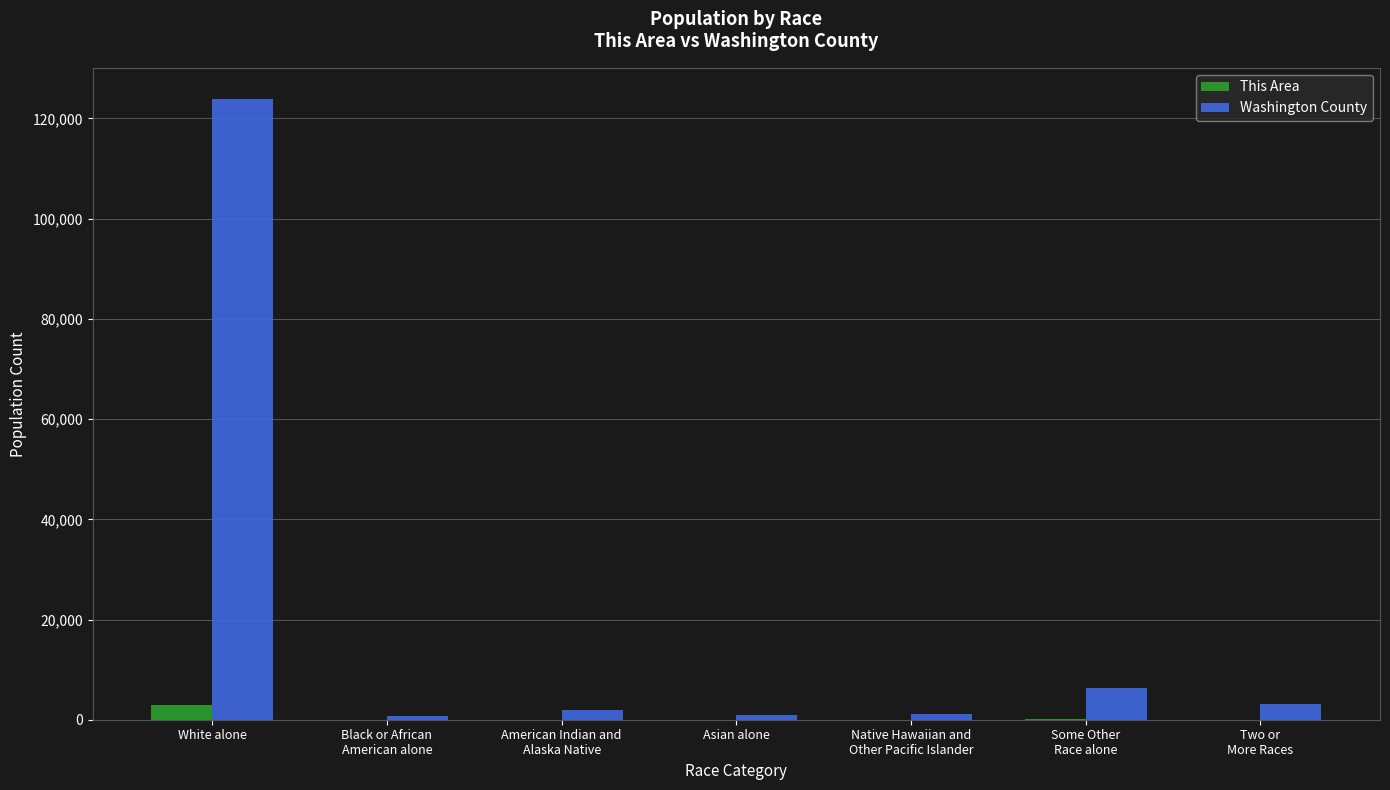

Which series has the largest total across all categories?

Washington County